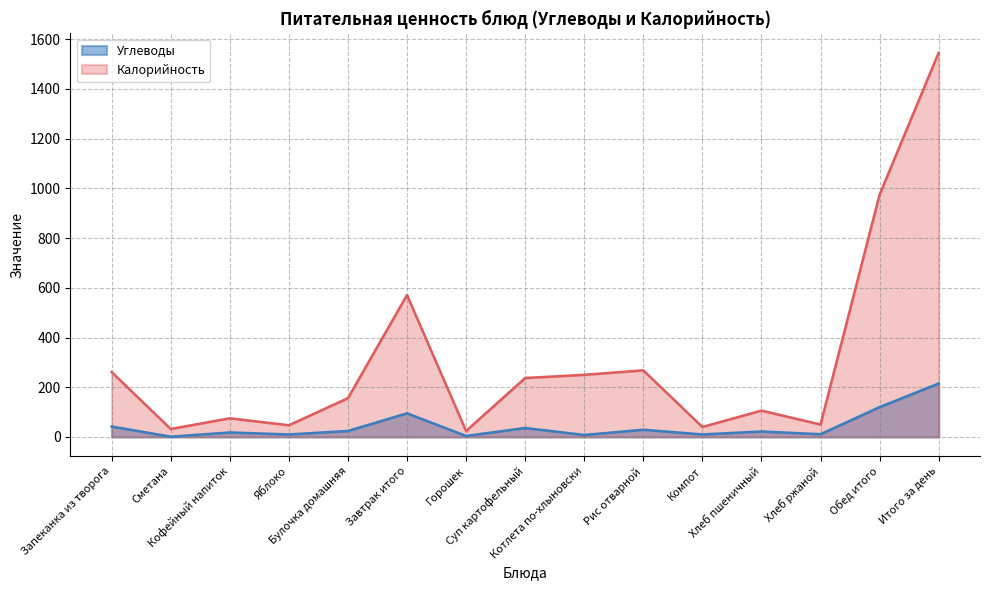

The Калорийность series shows 32 at Сметана. True or false?

True